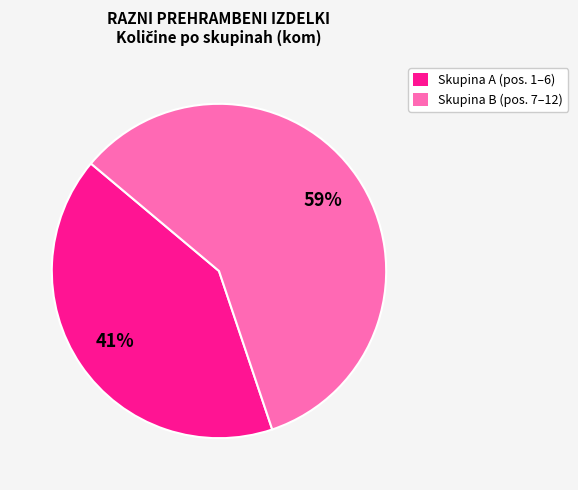

To the nearest percent, what is the average slice percentage?

50%